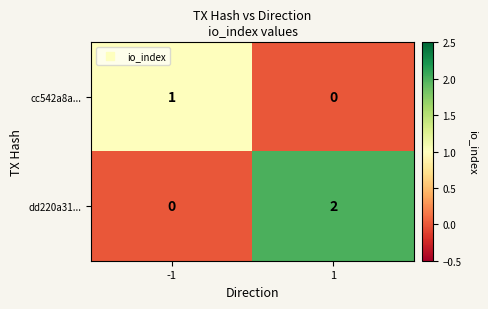

Which series has the largest total across all categories?

dd220a31...